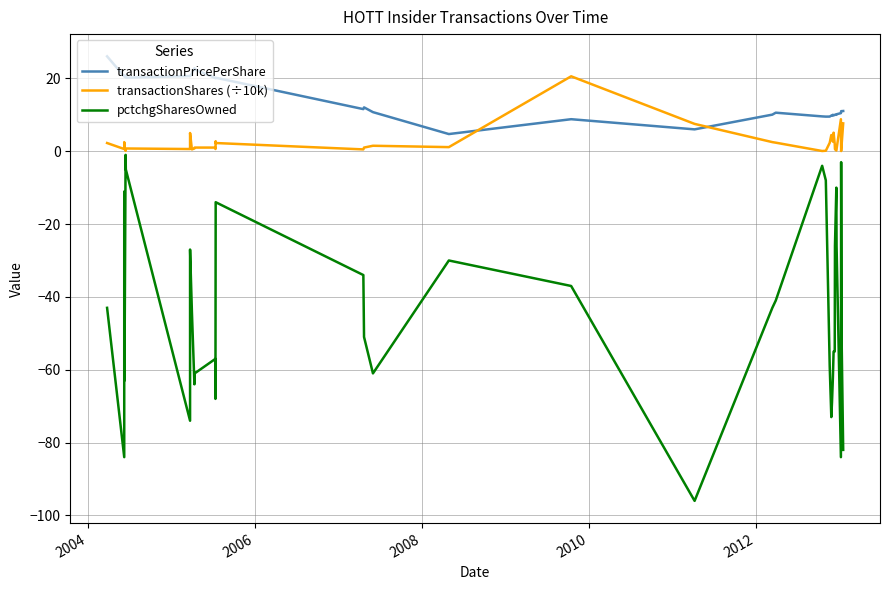

How many lines are shown in the chart?

3